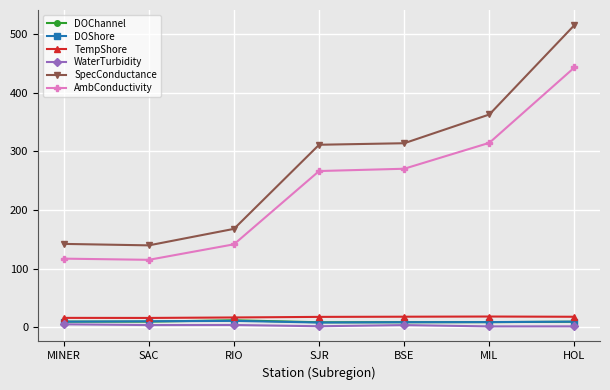

What is the maximum value for DOChannel?

11.6